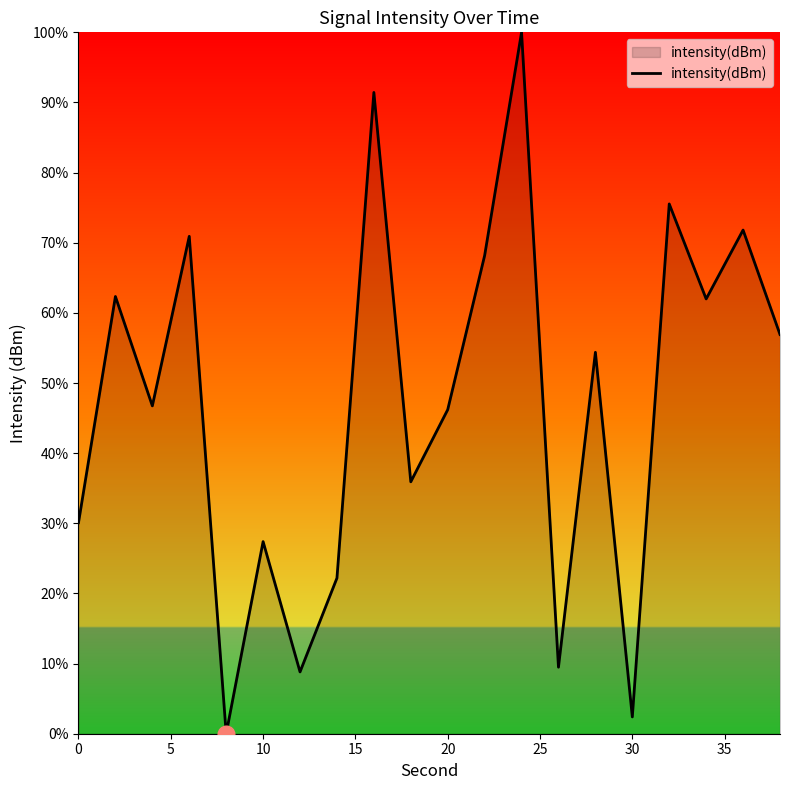

What is the difference between the maximum and minimum values?

100.0